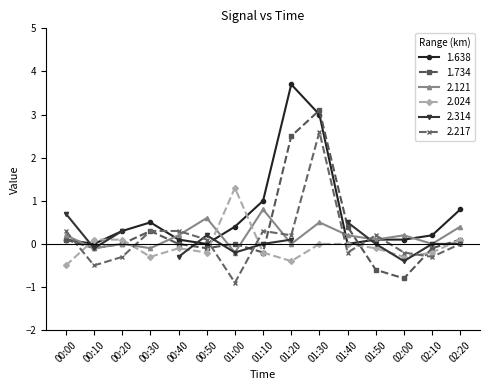

Which series changed the most between 00:00 and 01:20?

1.638